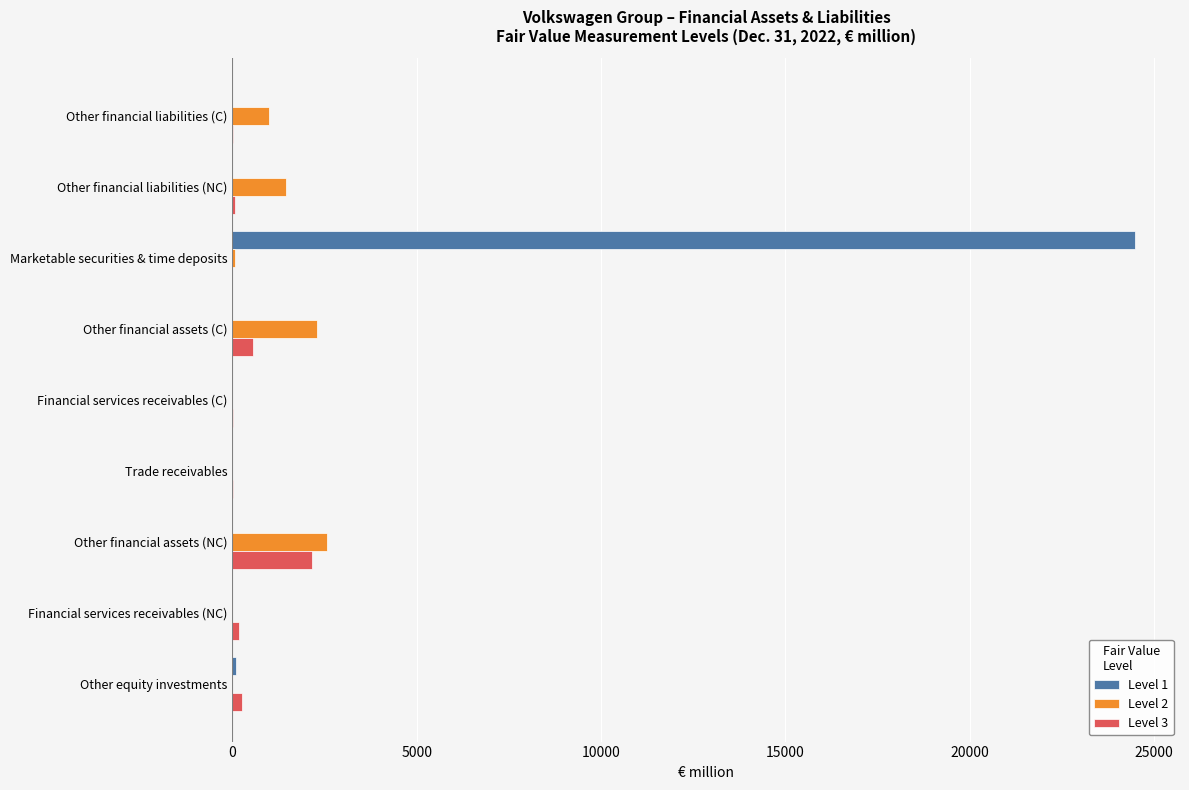

The Level 3 series shows 562 at Other financial assets (C). True or false?

True